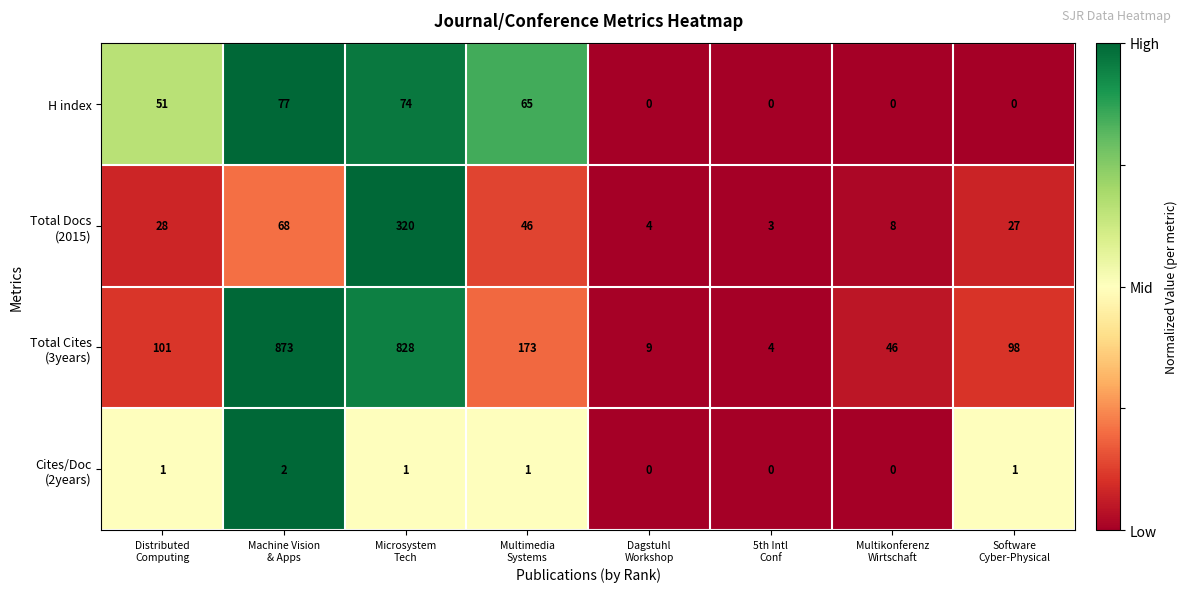

What is the sum of all H index values?

267